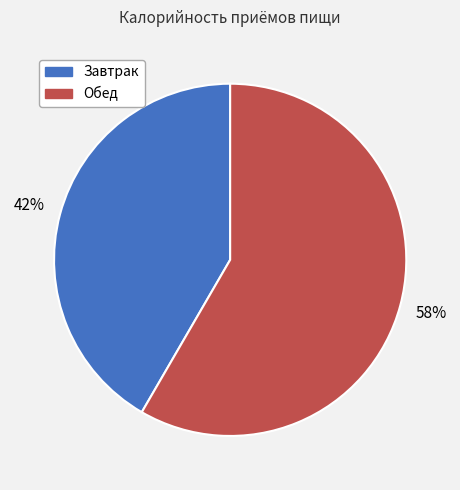

Rank the categories by value from lowest to highest.

Завтрак, Обед